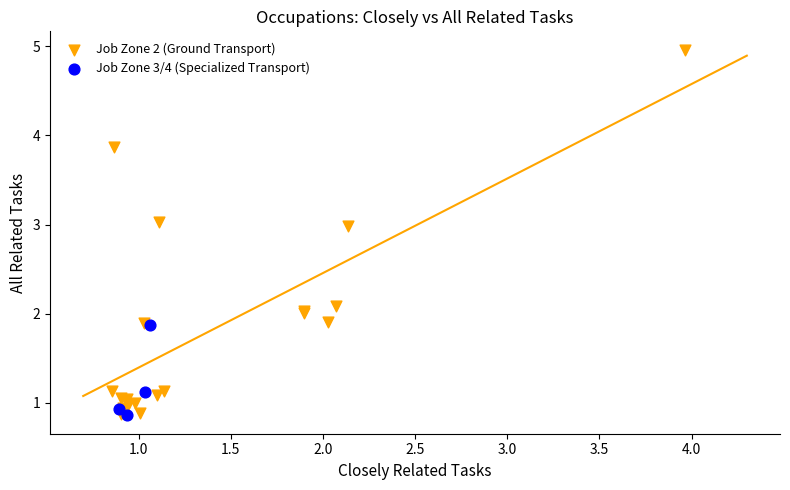

Which series contains the highest Y value?

Job Zone 2 (Ground Transport)